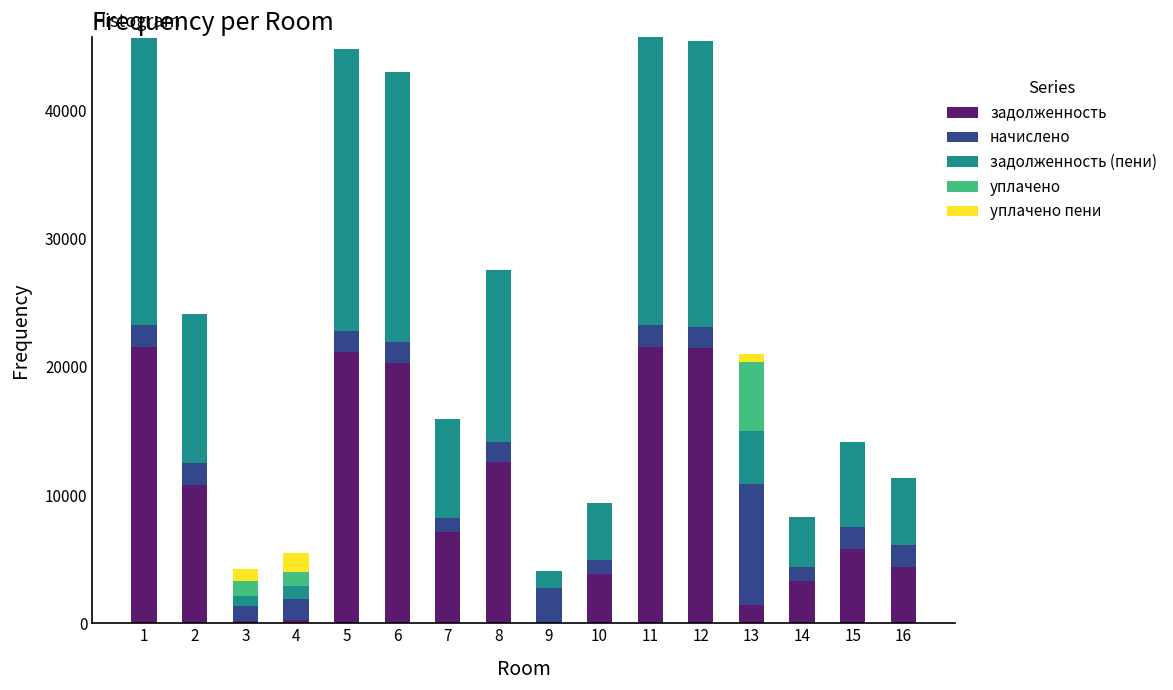

What is the total value across all series at 7?

15899.0